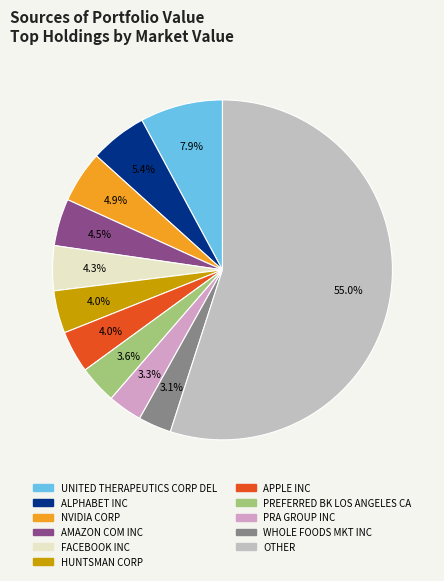

To the nearest percent, what is the average slice percentage?

9%